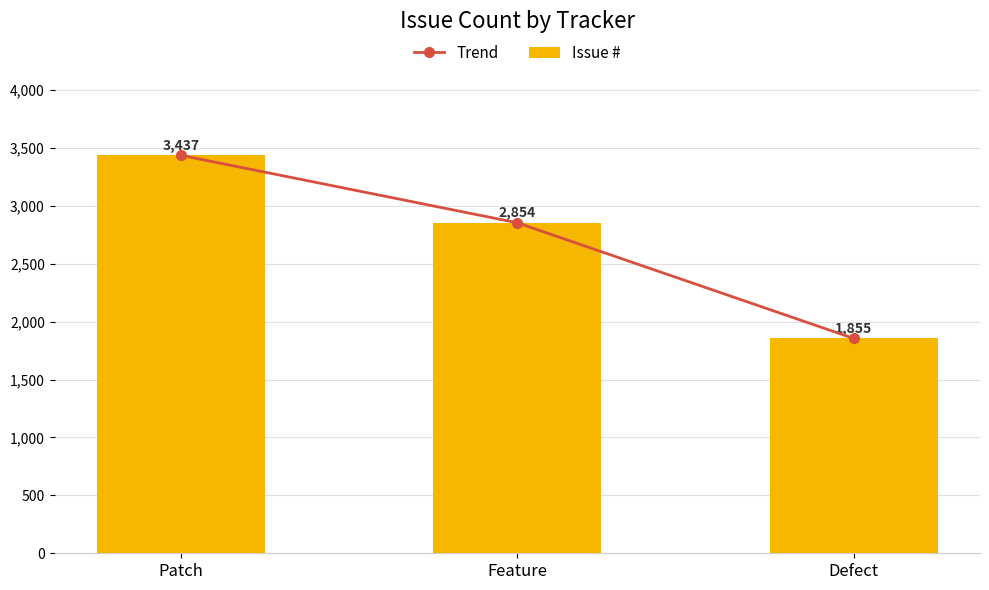

At Patch, list the series in order from largest to smallest.

Trend, Issue #